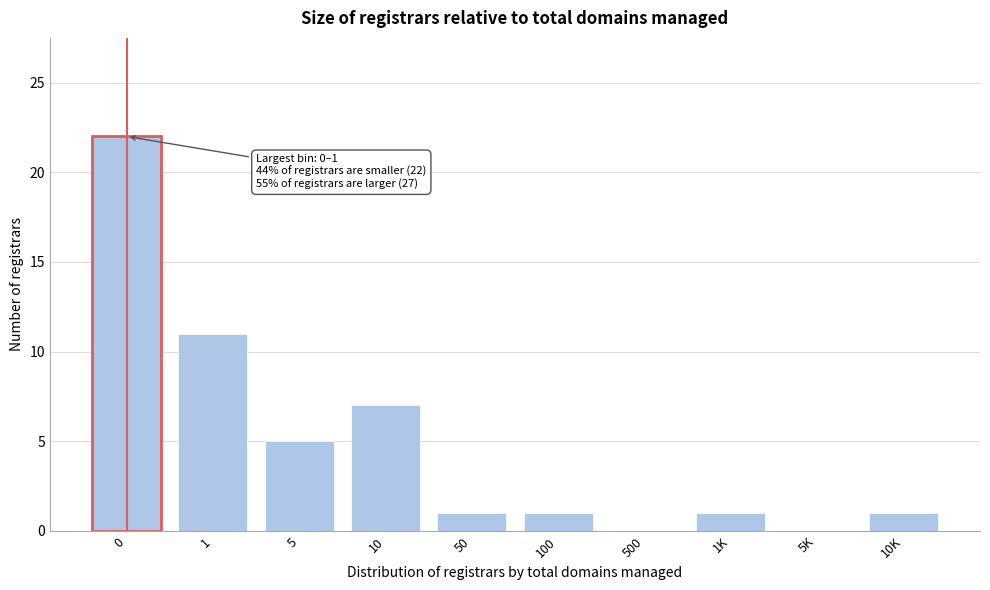

Reading right to left, transcribe all the data shown in this chart.

10K=1	5K=0	1K=1	500=0	100=1	50=1	10=7	5=5	1=11	0=22